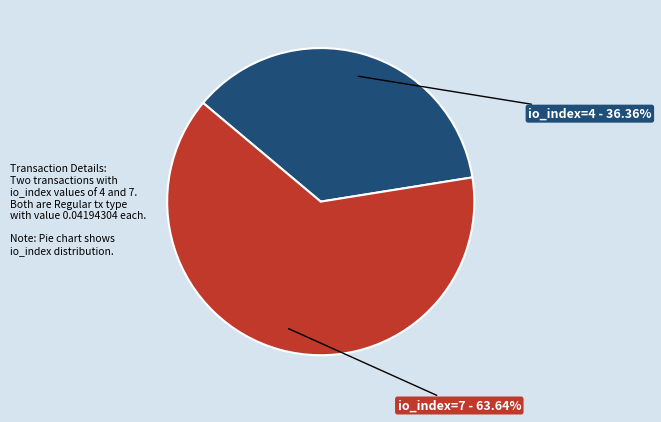

What is the ratio of the value at io_index=4 to the value at io_index=7?

0.6